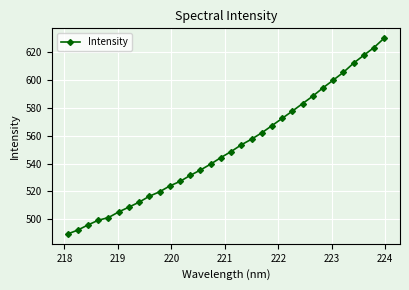

What is the maximum value shown in the chart?

630.2